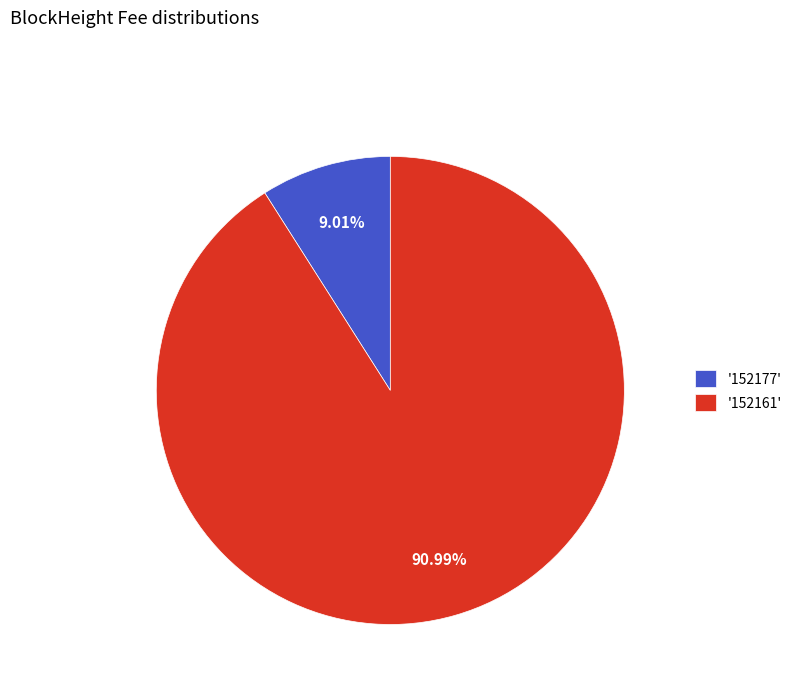

Which has a higher value, '152177' or '152161'?

'152161'